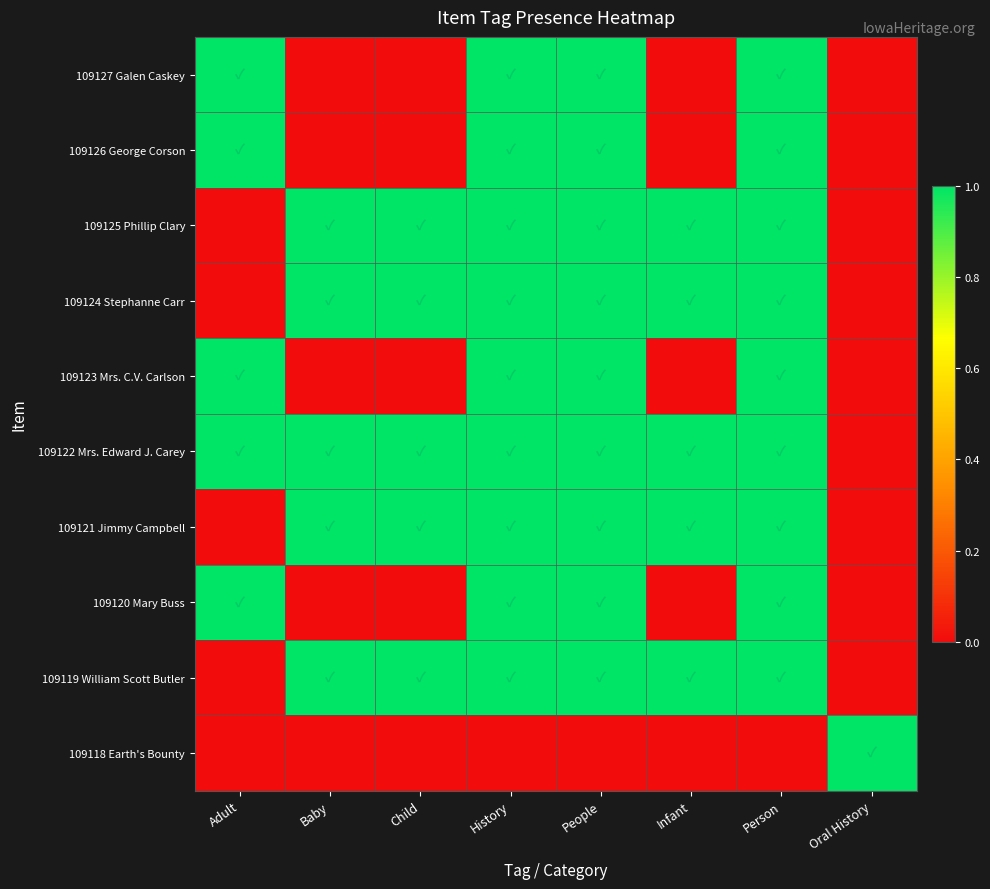

At which category is the sum across all series the highest?

History